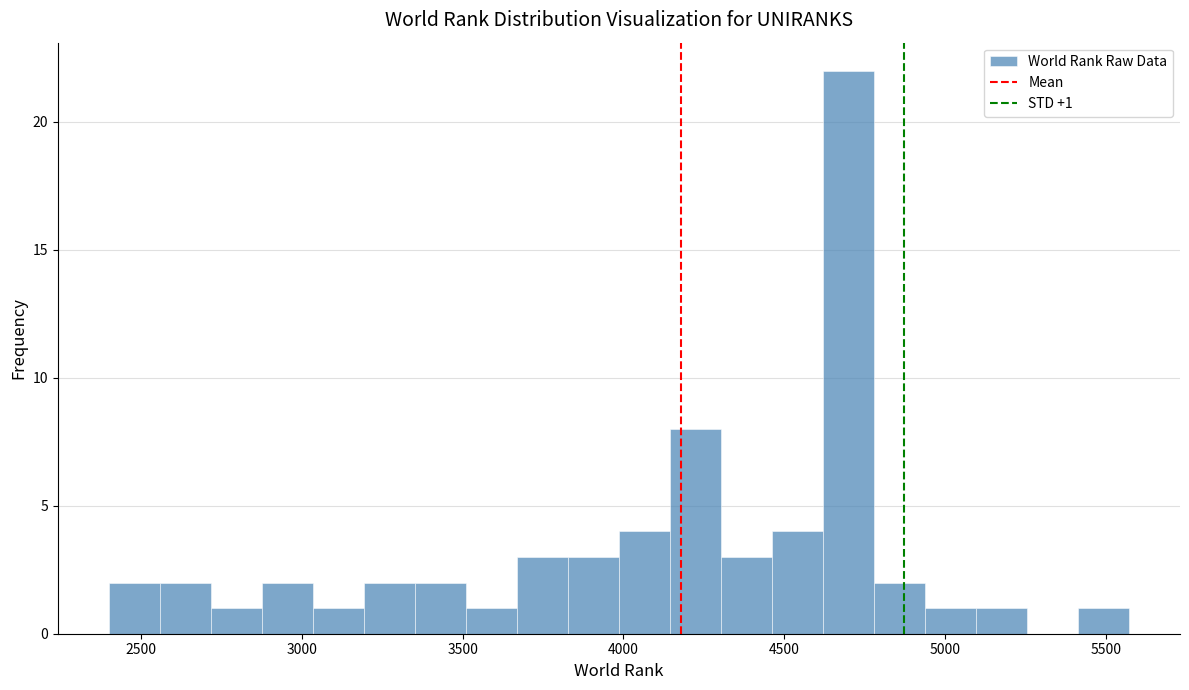

Around what value on the x-axis is the tallest bar? Give the approximate position of its centre, as read against the axis.

4700